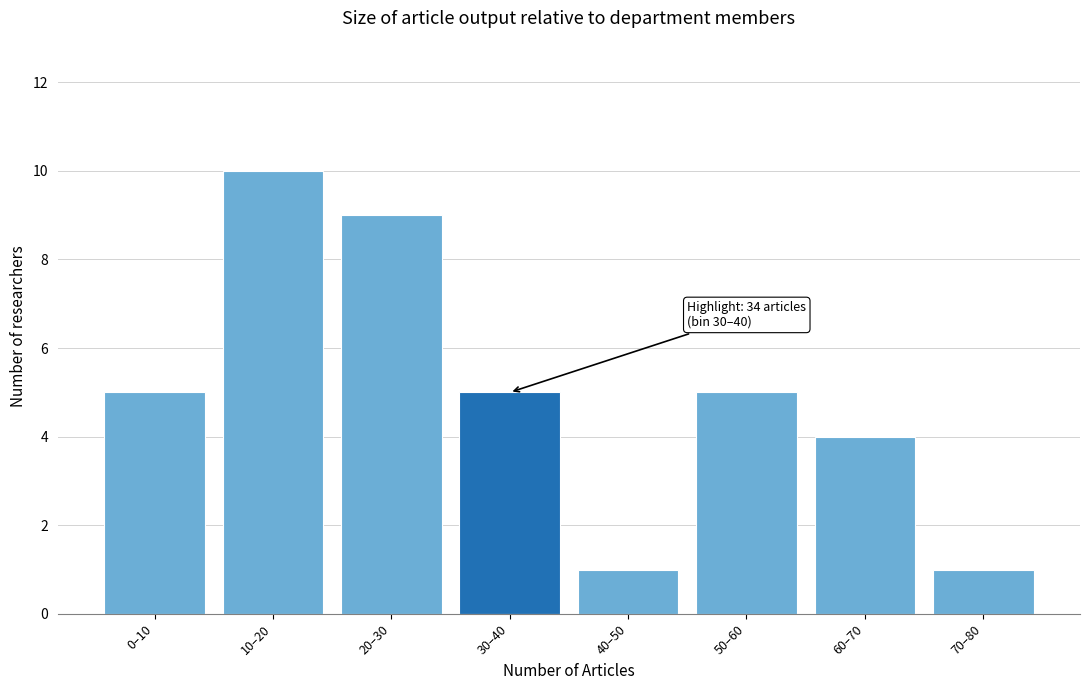

Reading left to right, transcribe all the data shown in this chart.

0–10=5	10–20=10	20–30=9	30–40=5	40–50=1	50–60=5	60–70=4	70–80=1